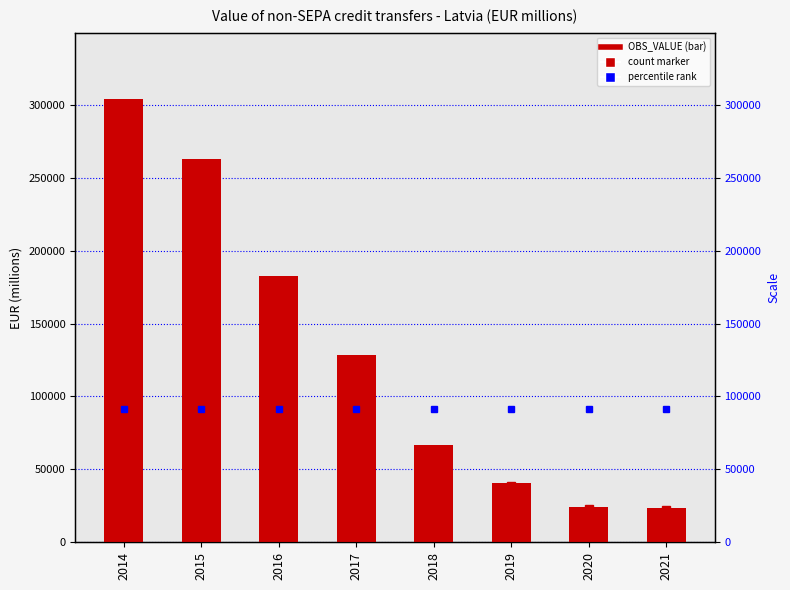

How many data points does each series have?

8